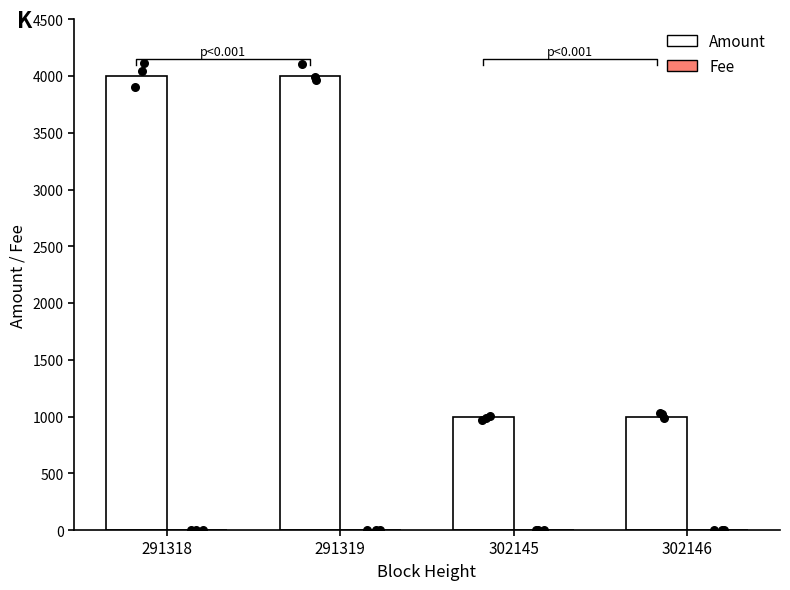

At how many categories does at least one series exceed 2423?

2